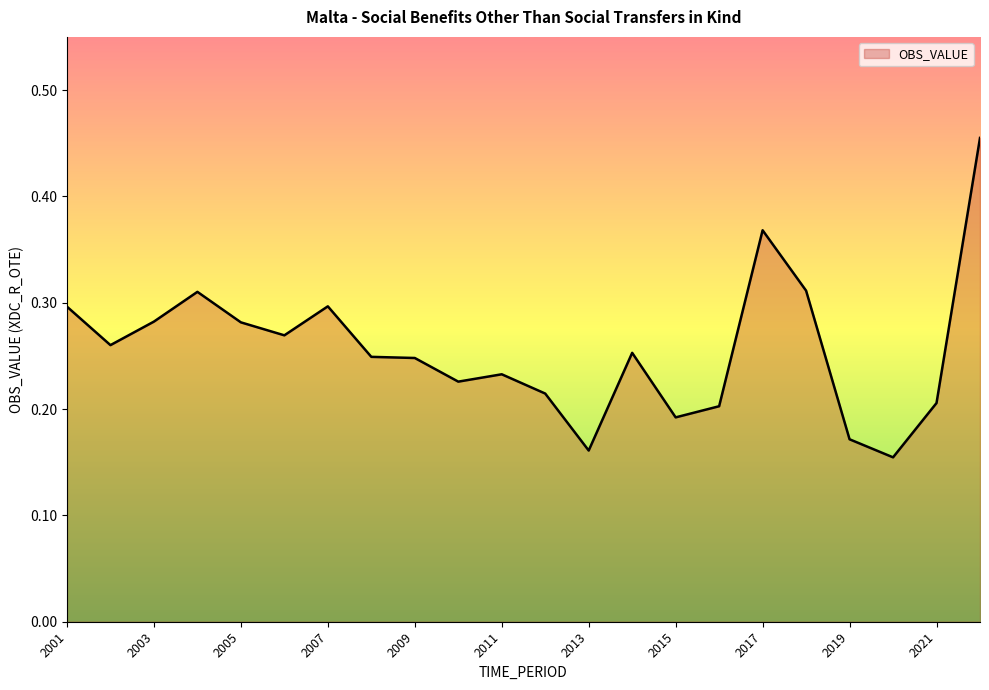

List the labels in order of value, smallest first.

2020, 2013, 2019, 2015, 2016, 2021, 2012, 2010, 2011, 2009, 2008, 2014, 2002, 2006, 2005, 2003, 2001, 2007, 2004, 2018, 2017, 2022